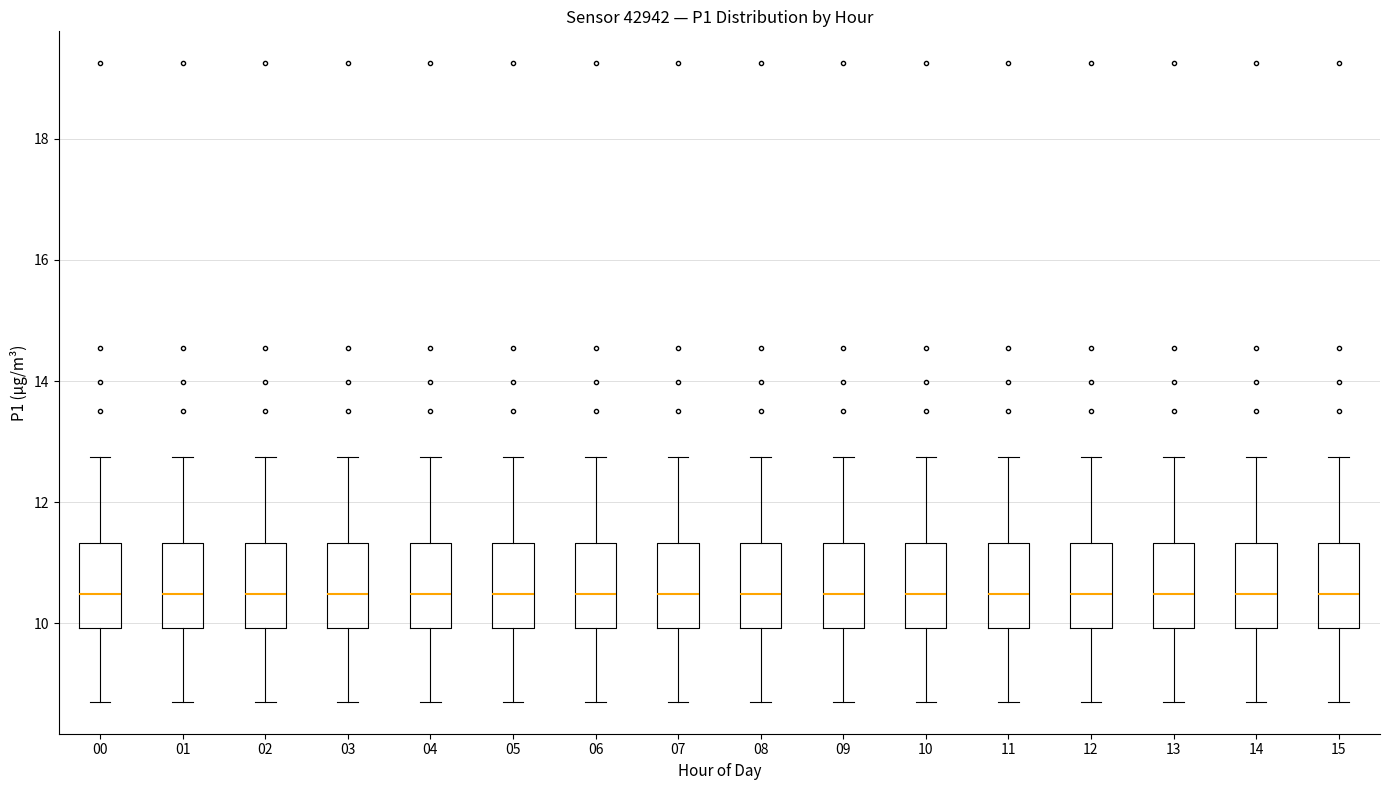

Reading left to right, read every box against the y-axis: the position of its median line, the range the box covers, and the ends of its whiskers. The values are not printed on the chart, so give them approximately, as read against the axis.

00: median 10.4, box 10.0 to 11.4, whiskers 8.8 to 12.8
01: median 10.4, box 10.0 to 11.4, whiskers 8.8 to 12.8
02: median 10.4, box 10.0 to 11.4, whiskers 8.8 to 12.8
03: median 10.4, box 10.0 to 11.4, whiskers 8.8 to 12.8
04: median 10.4, box 10.0 to 11.4, whiskers 8.8 to 12.8
05: median 10.4, box 10.0 to 11.4, whiskers 8.8 to 12.8
06: median 10.4, box 10.0 to 11.4, whiskers 8.8 to 12.8
07: median 10.4, box 10.0 to 11.4, whiskers 8.8 to 12.8
08: median 10.4, box 10.0 to 11.4, whiskers 8.8 to 12.8
09: median 10.4, box 10.0 to 11.4, whiskers 8.8 to 12.8
10: median 10.4, box 10.0 to 11.4, whiskers 8.8 to 12.8
11: median 10.4, box 10.0 to 11.4, whiskers 8.8 to 12.8
12: median 10.4, box 10.0 to 11.4, whiskers 8.8 to 12.8
13: median 10.4, box 10.0 to 11.4, whiskers 8.8 to 12.8
14: median 10.4, box 10.0 to 11.4, whiskers 8.8 to 12.8
15: median 10.4, box 10.0 to 11.4, whiskers 8.8 to 12.8